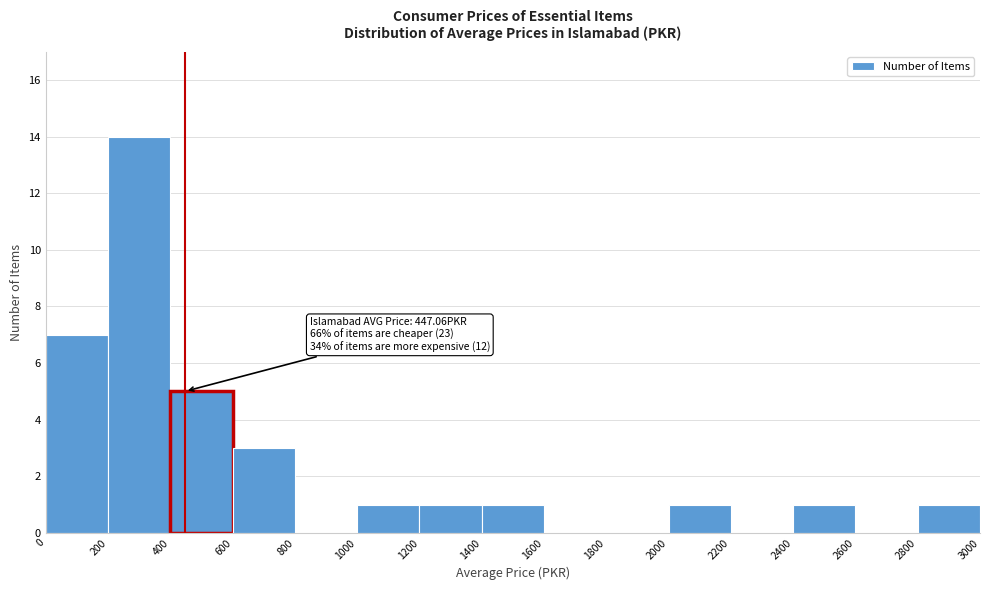

Which range on the x-axis has the tallest bar?

200 to 400